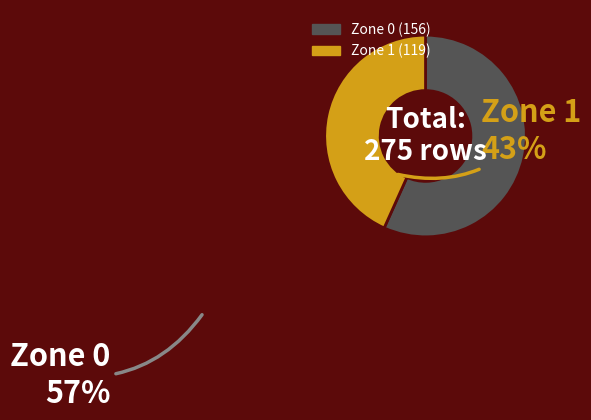

What is the ratio of the value at Zone 0 to the value at Zone 1?

1.3